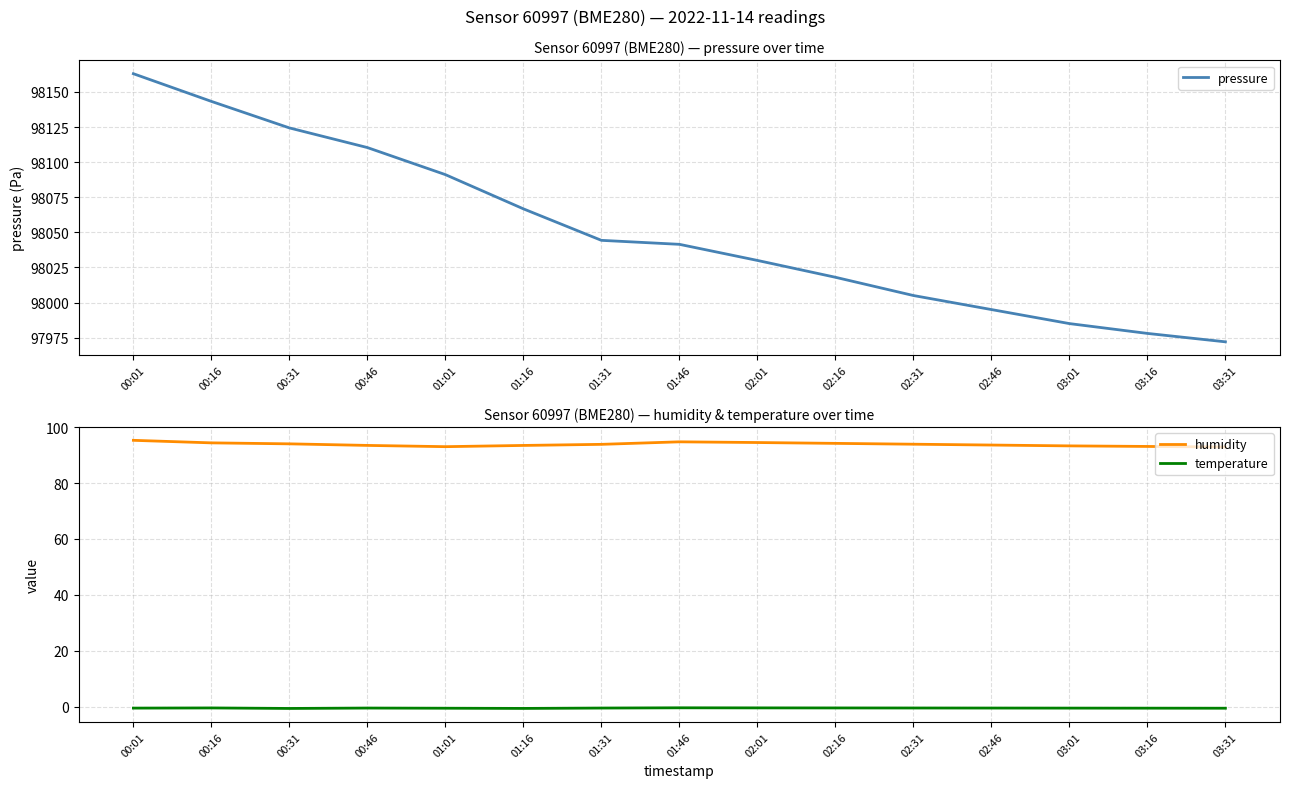

What is the sum of all pressure values?

1470767.8